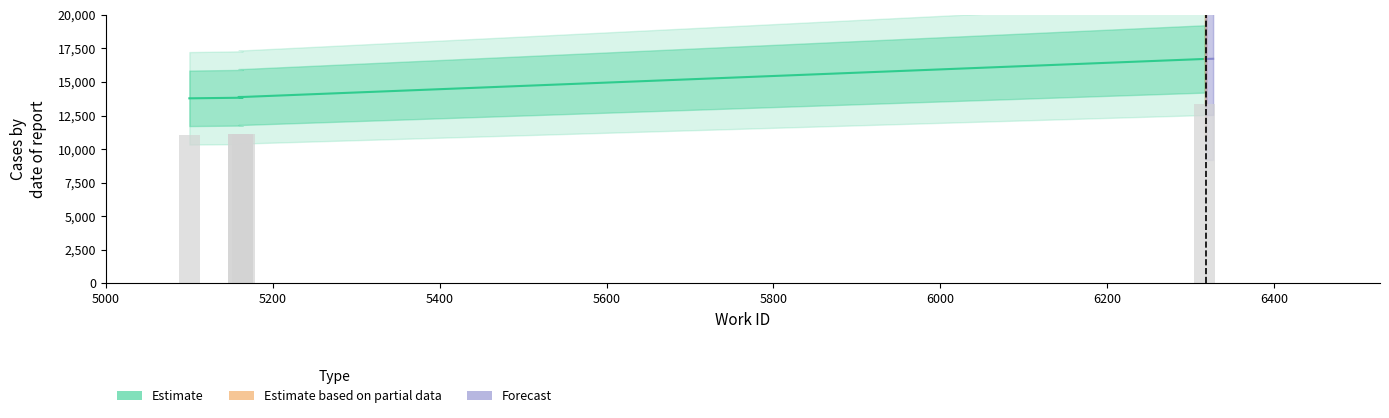

What is the maximum value for Estimate based on partial data?

16728